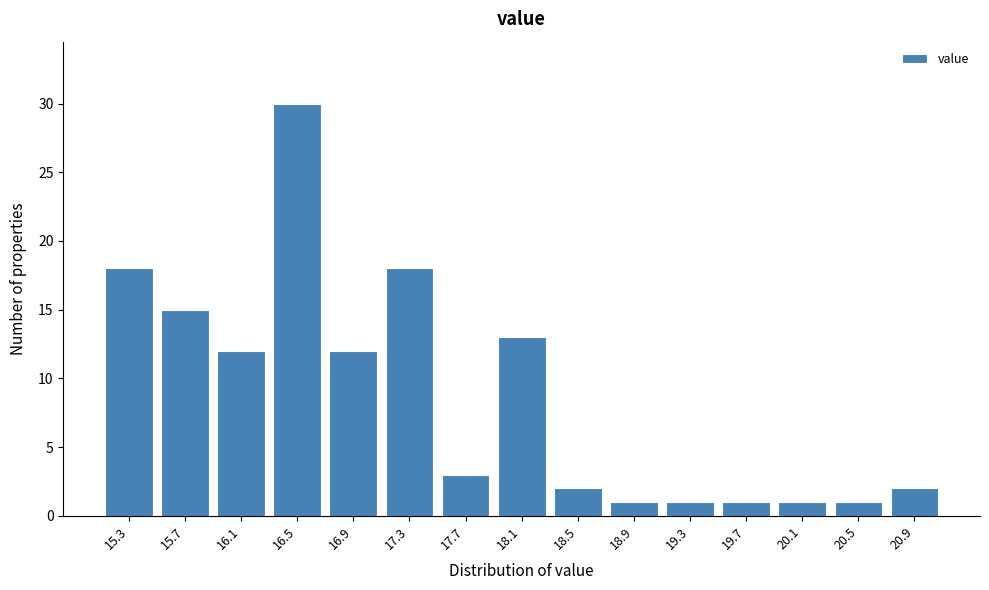

Reading left to right, what are all the values shown in this chart?

18	15	12	30	12	18	3	13	2	1	1	1	1	1	2